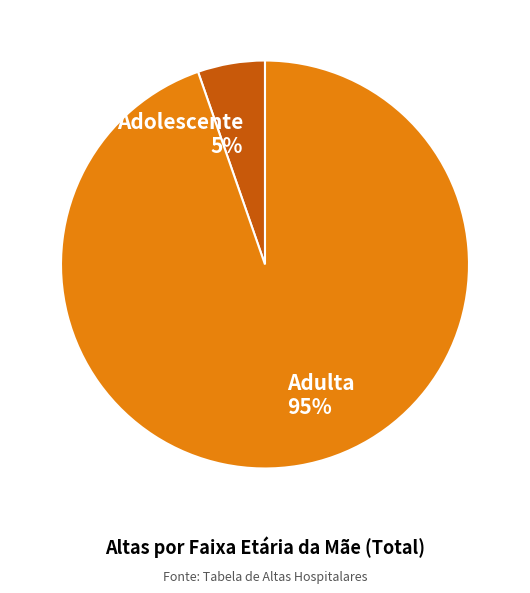

To the nearest percent, what is the average slice percentage?

50%